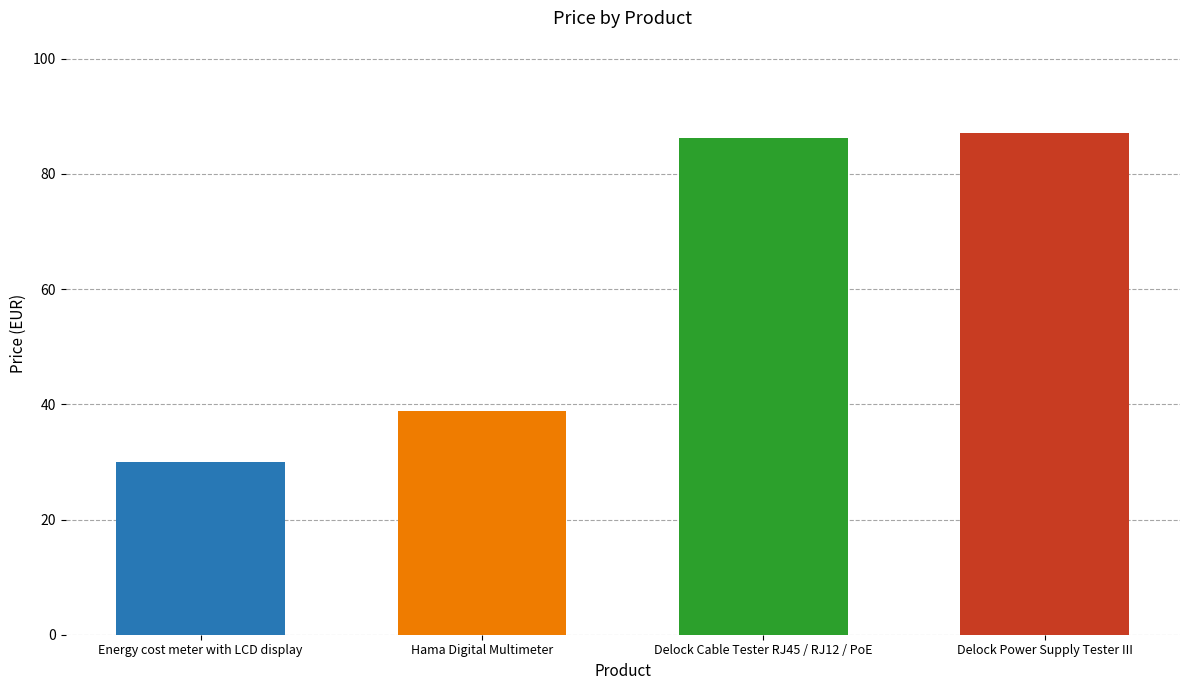

What is the label of the 4th bar from the left?

Delock Power Supply Tester III